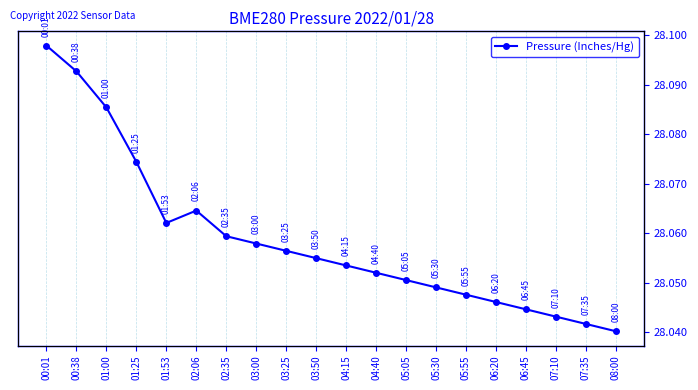

List the labels in order of value, smallest first.

08:00, 07:35, 07:10, 06:45, 06:20, 05:55, 05:30, 05:05, 04:40, 04:15, 03:50, 03:25, 03:00, 02:35, 01:53, 02:06, 01:25, 01:00, 00:38, 00:01